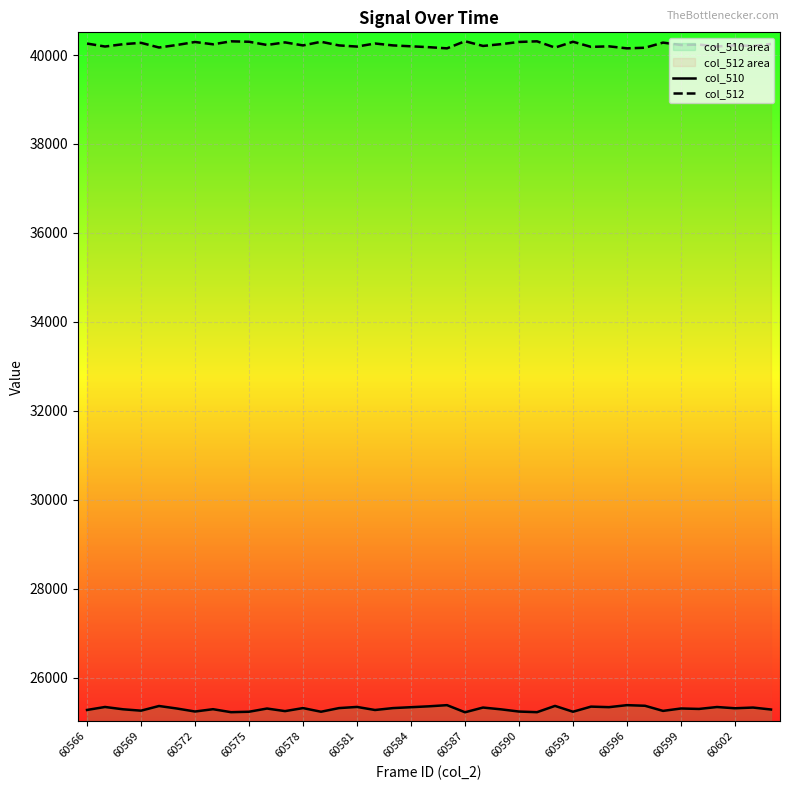

How many distinct data groups are displayed?

2